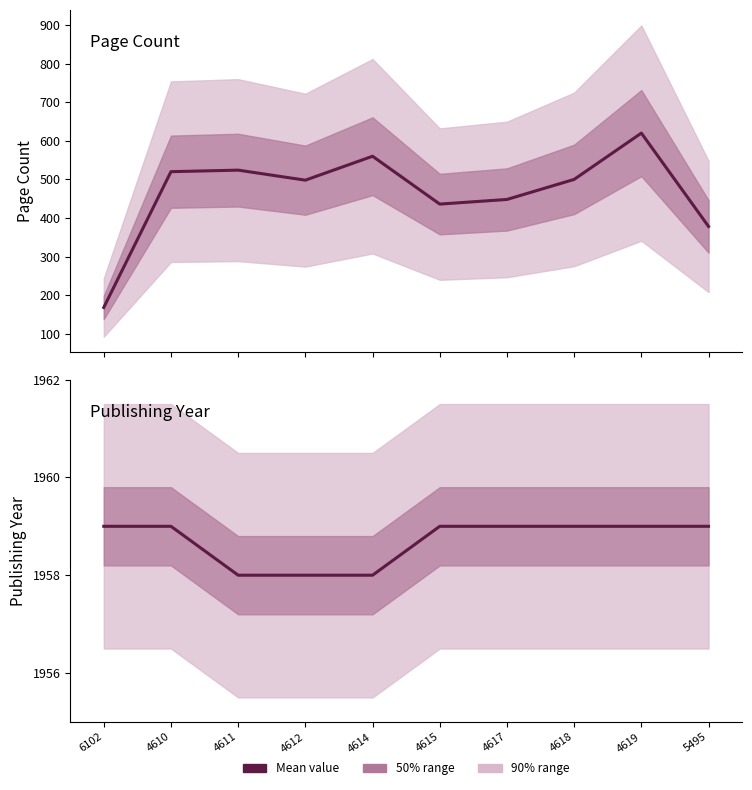

The pageCount series shows 134 at 4614. True or false?

False